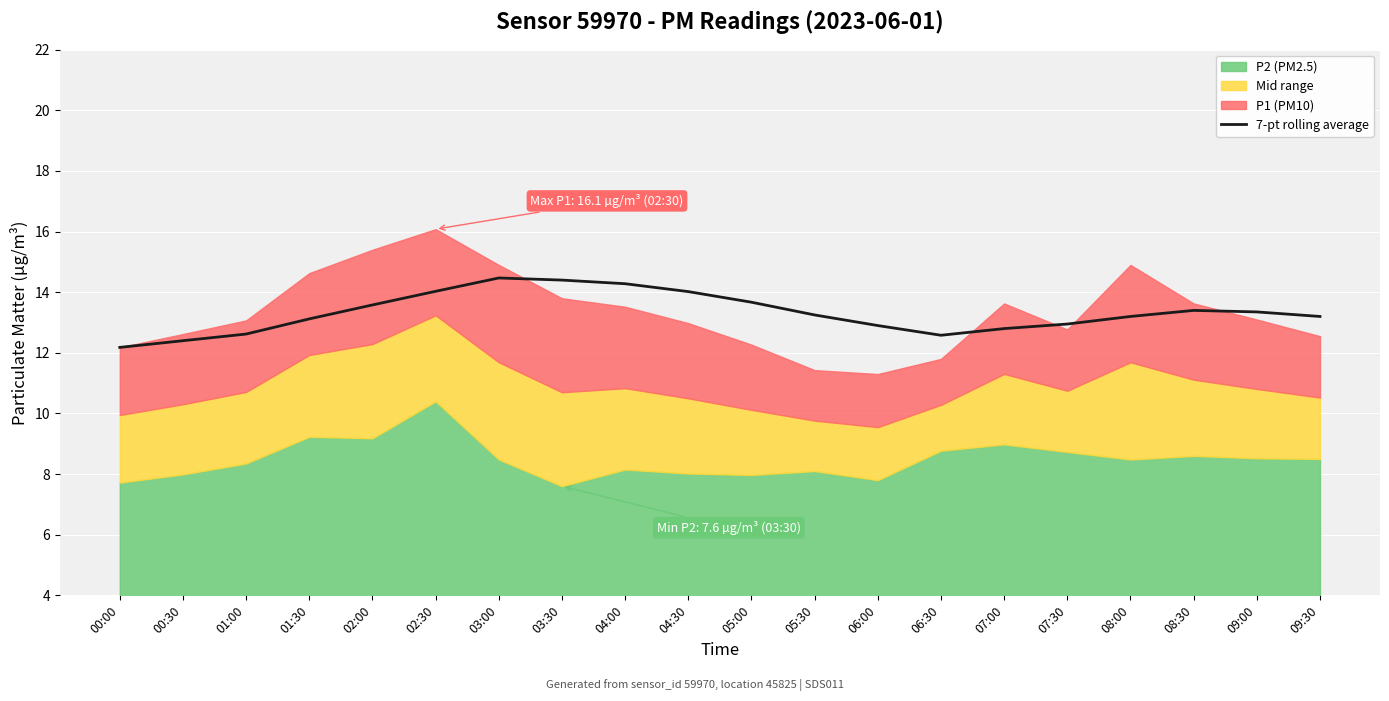

Is it true that 7-pt rolling average equals 14.0 at 02:30?

True